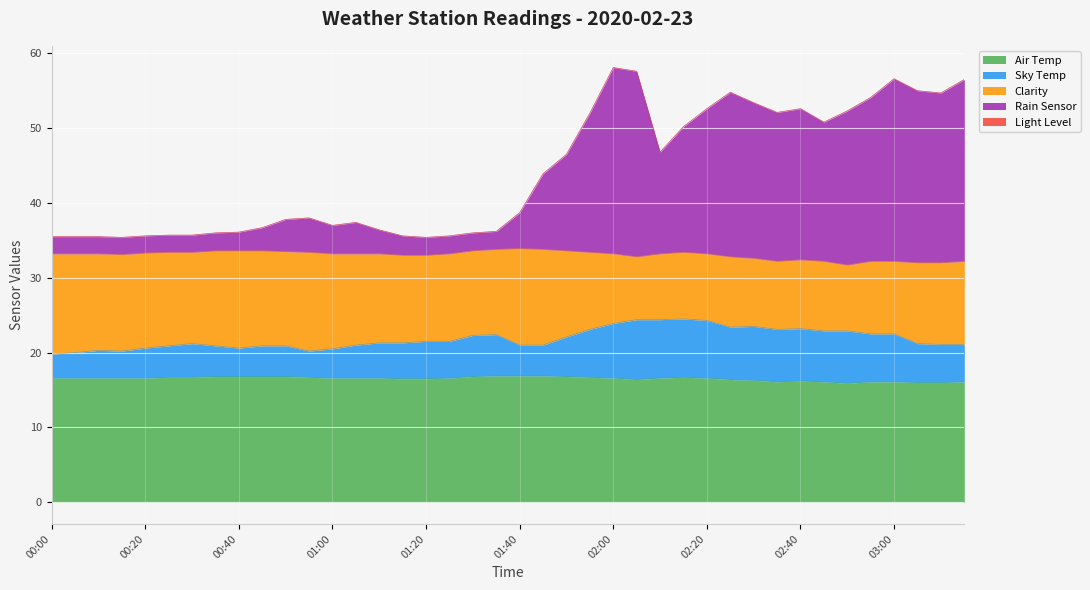

Where is the first local minimum for Rain Sensor?

00:15